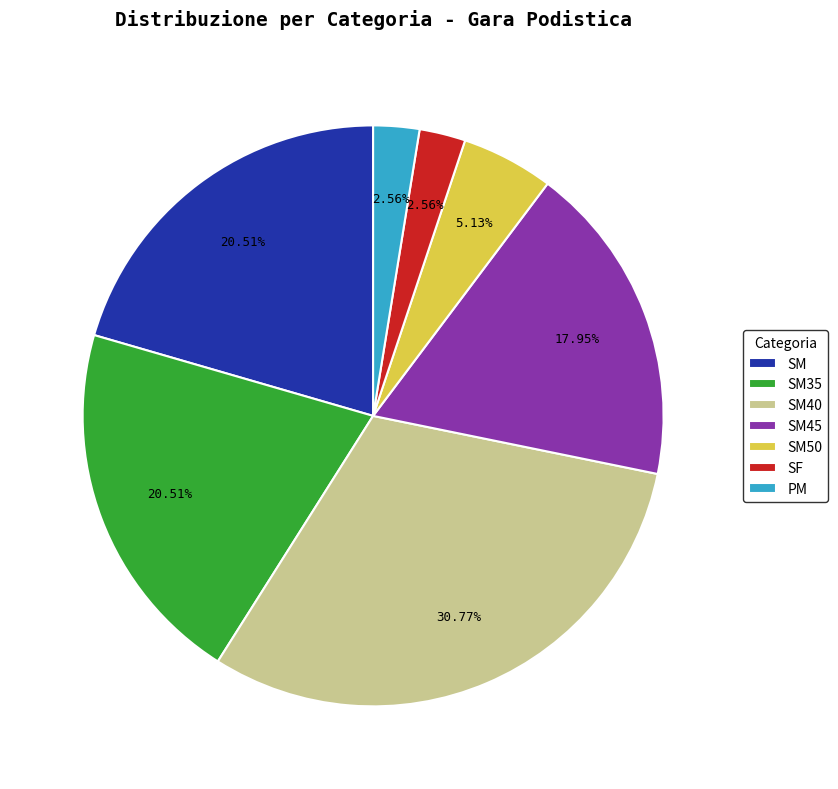

Is the sum of SM50 and PM greater than half?

No